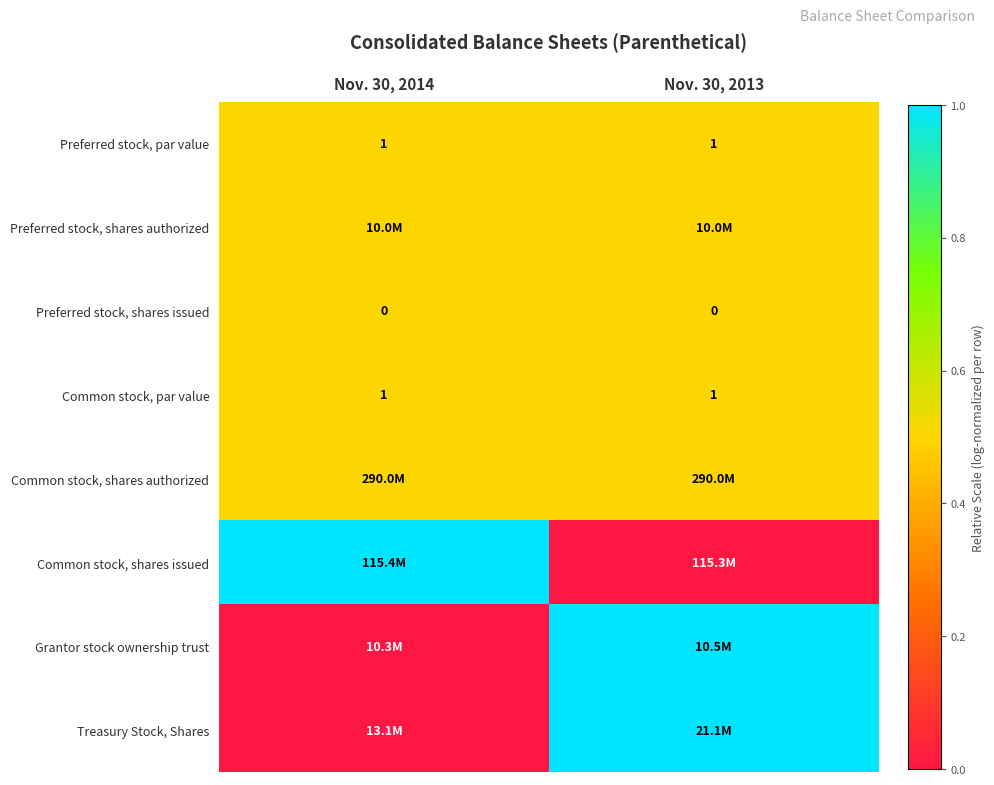

What is the sum of all Common stock, par value values?

2.0